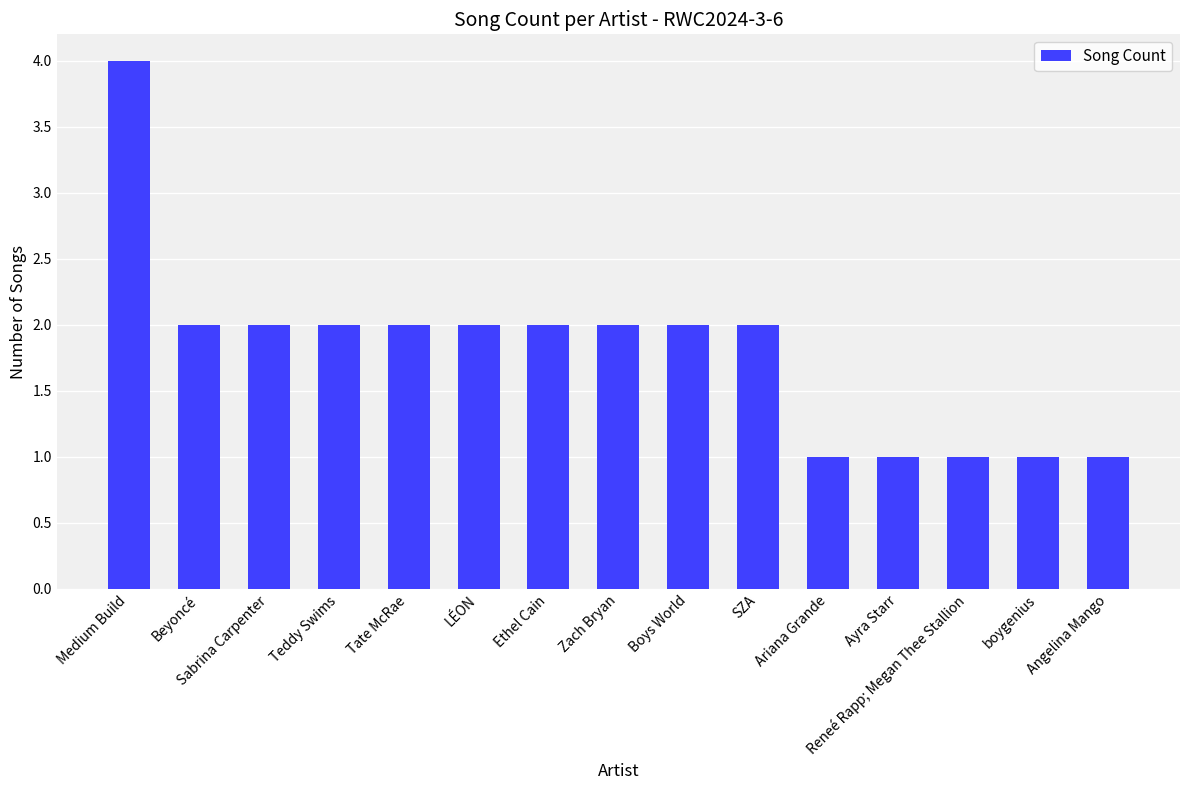

The value at Tate McRae is 2. True or false?

True